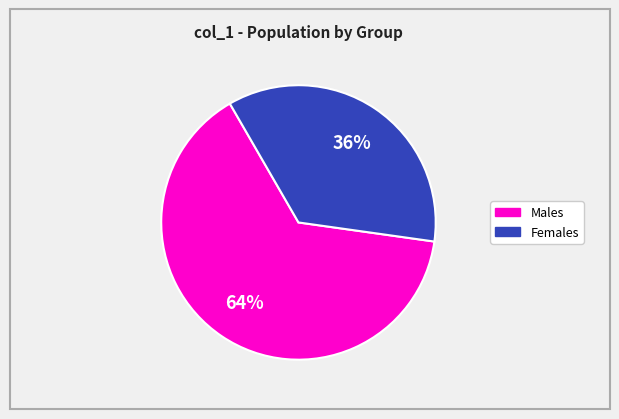

How many segments does this pie chart have?

2